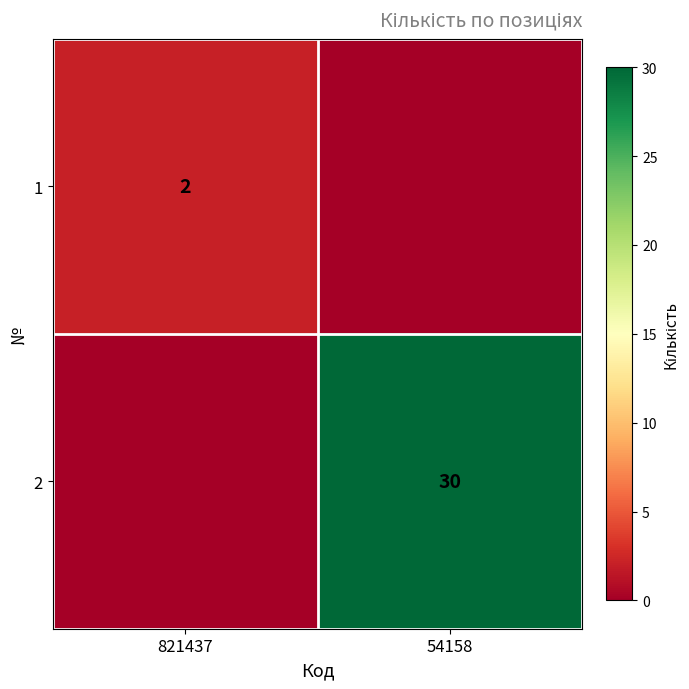

Is it true that 2 equals 53 at 54158?

False